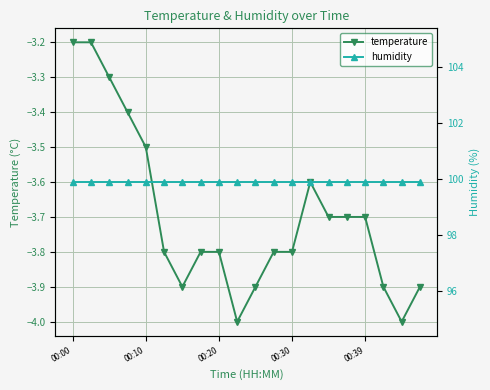

Where is the first local maximum for temperature?

13